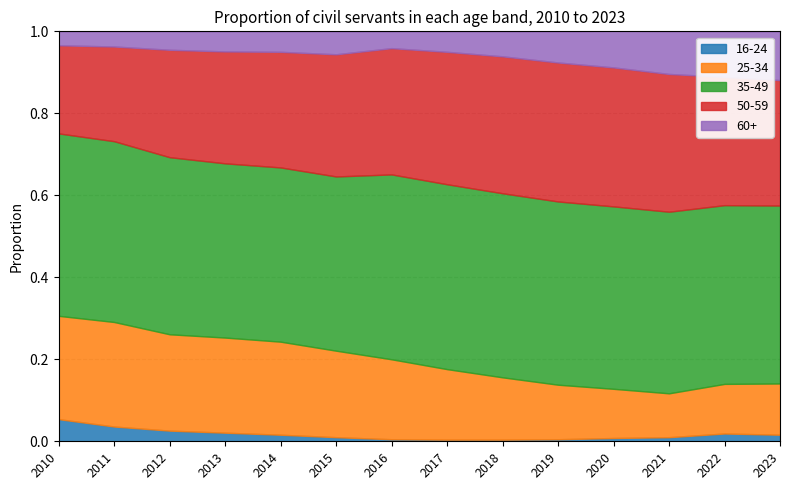

Count the number of categories in the chart.

14